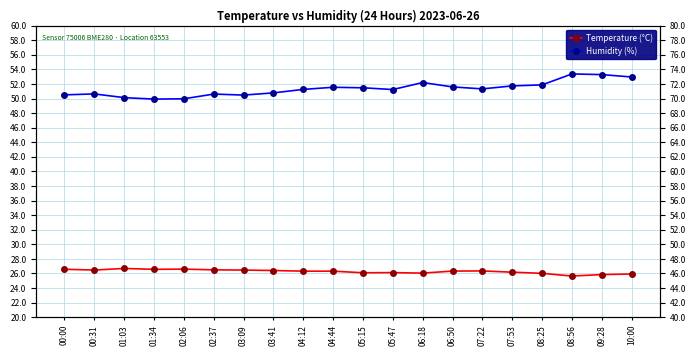

Reading right to left, what are all the values shown in this chart?

Temperature (°C): 10:00=25.9	09:28=25.9	08:56=25.6	08:25=26.0	07:53=26.2	07:22=26.4	06:50=26.3	06:18=26.1	05:47=26.1	05:15=26.1	04:44=26.3	04:12=26.3	03:41=26.4	03:09=26.5	02:37=26.5	02:06=26.6	01:34=26.6	01:03=26.7	00:31=26.5	00:00=26.6
Humidity (%): 10:00=53.0	09:28=53.3	08:56=53.4	08:25=51.9	07:53=51.7	07:22=51.3	06:50=51.6	06:18=52.2	05:47=51.2	05:15=51.5	04:44=51.5	04:12=51.2	03:41=50.8	03:09=50.5	02:37=50.6	02:06=50.0	01:34=49.9	01:03=50.1	00:31=50.6	00:00=50.5